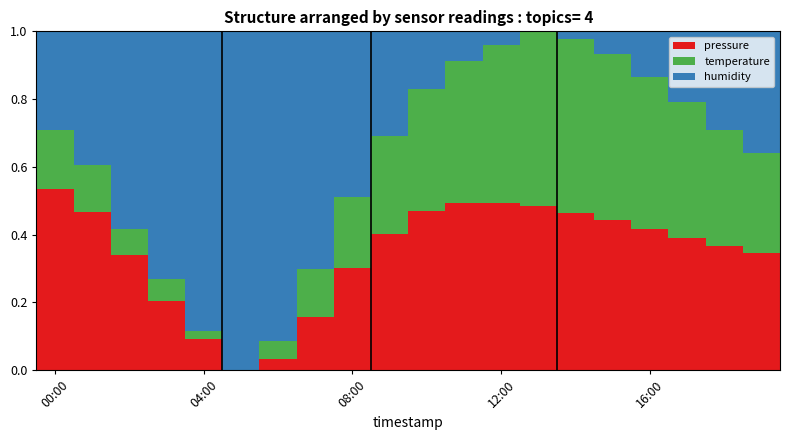

What is the sum of all pressure values?

6.9